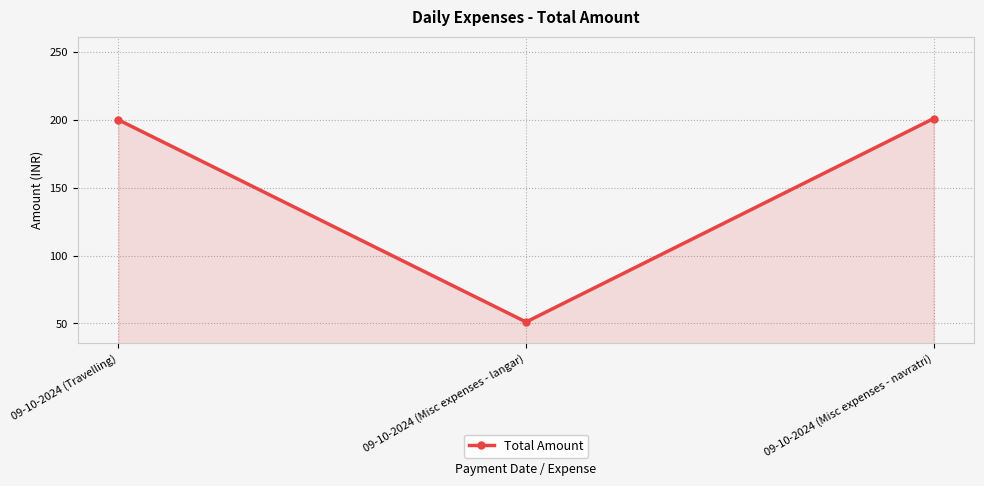

What is the difference between the values at 09-10-2024 (Travelling) and 09-10-2024 (Misc expenses - langar)?

149